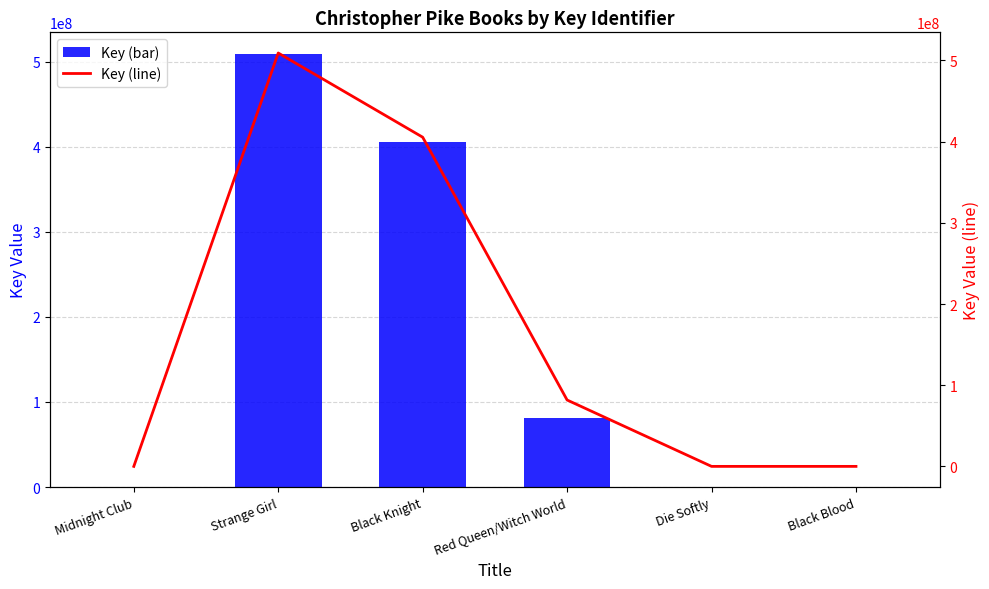

What is the total value across all series at Black Knight?

810914614